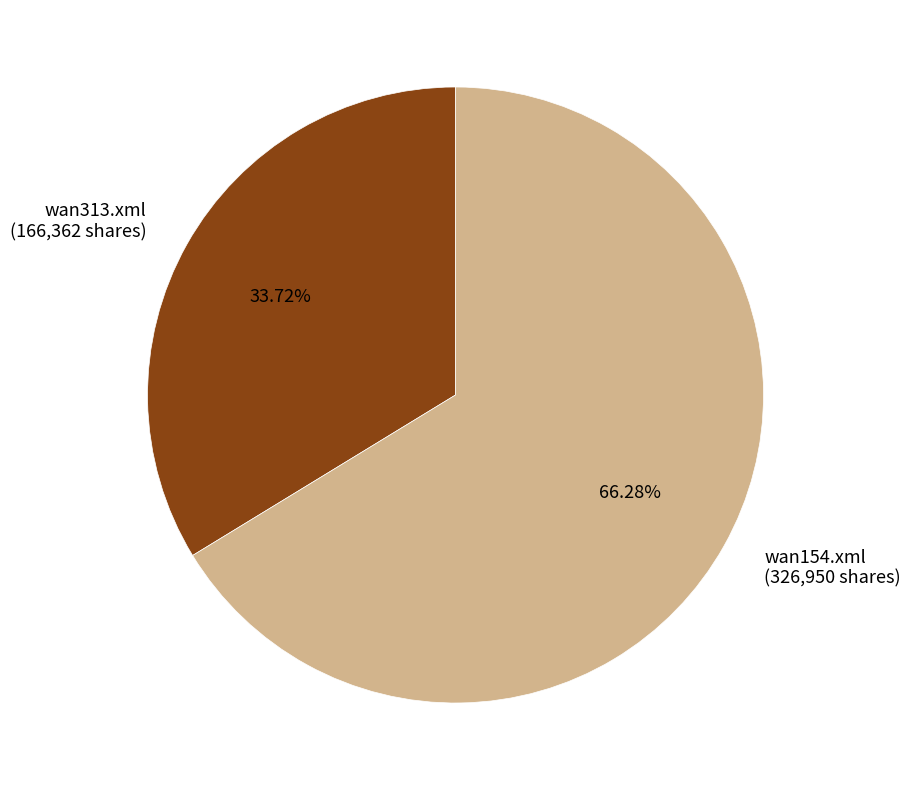

Which category has the biggest portion of the pie?

wan154.xml